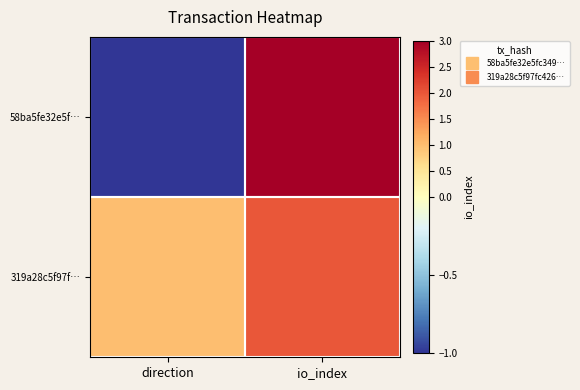

Which has a higher value, io_index or direction?

io_index